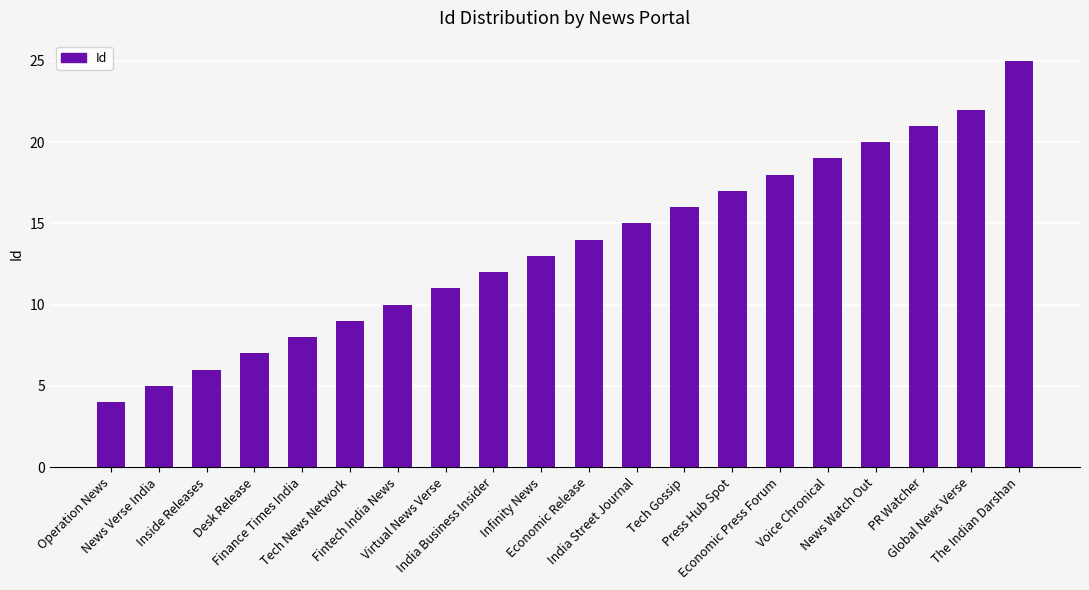

List the labels in order of value, largest first.

The Indian Darshan, Global News Verse, PR Watcher, News Watch Out, Voice Chronical, Economic Press Forum, Press Hub Spot, Tech Gossip, India Street Journal, Economic Release, Infinity News, India Business Insider, Virtual News Verse, Fintech India News, Tech News Network, Finance Times India, Desk Release, Inside Releases, News Verse India, Operation News